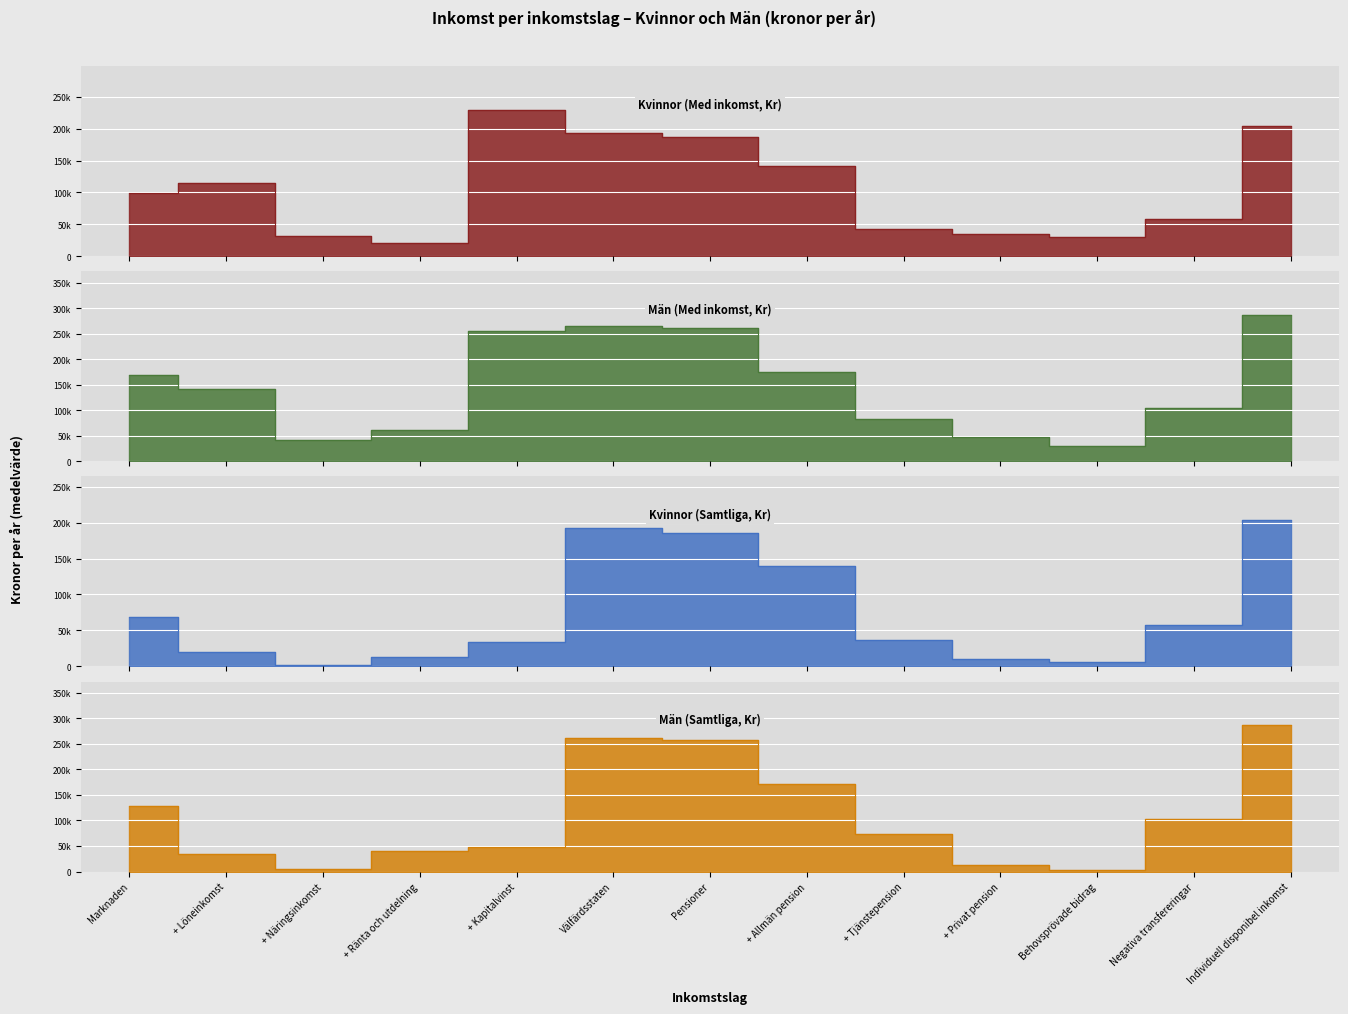

Count the number of data series in this chart.

4